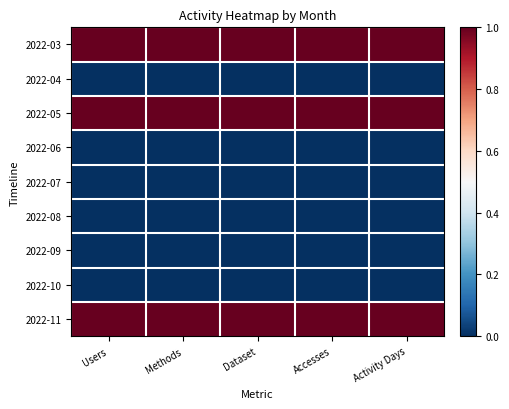

What is the total value across all series at Users?

3